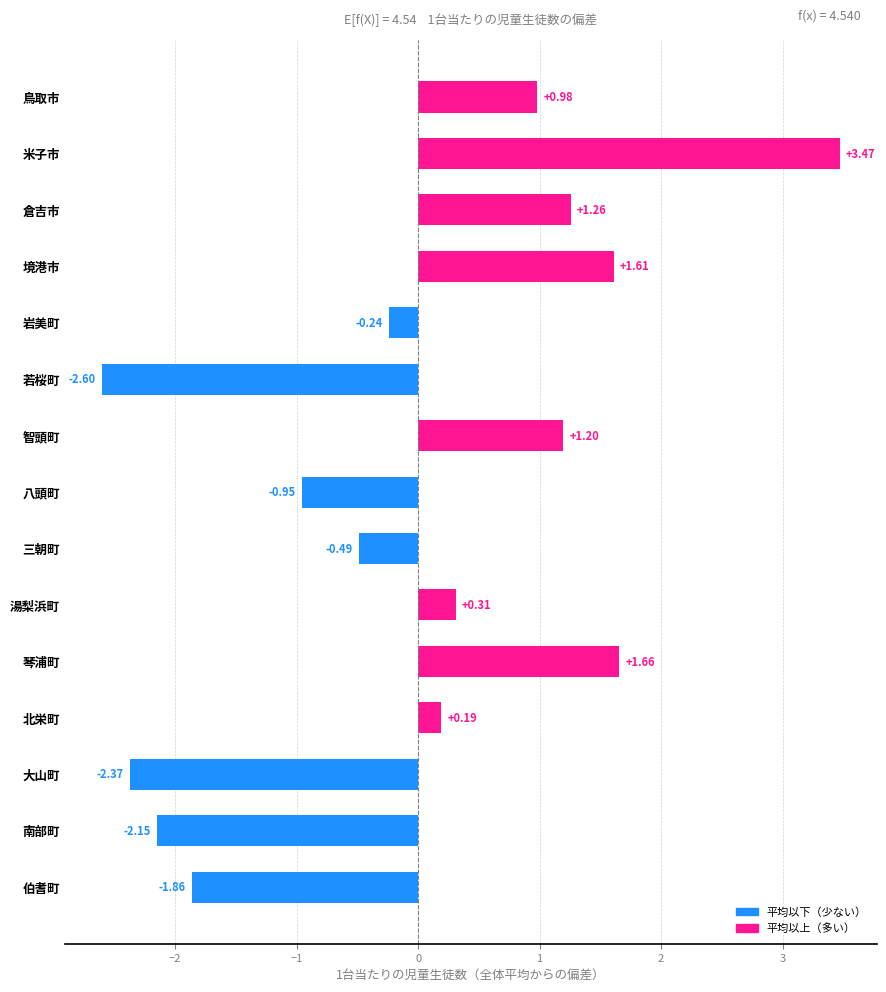

What is the sum of the values at 米子市 and 境港市?

5.1